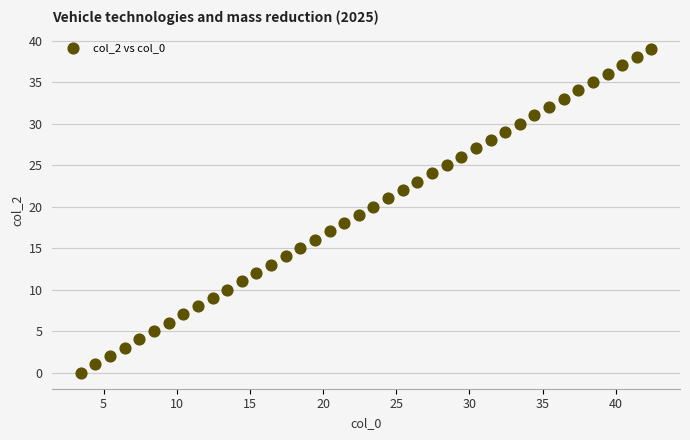

What is the range of Y values (max minus min)?

39